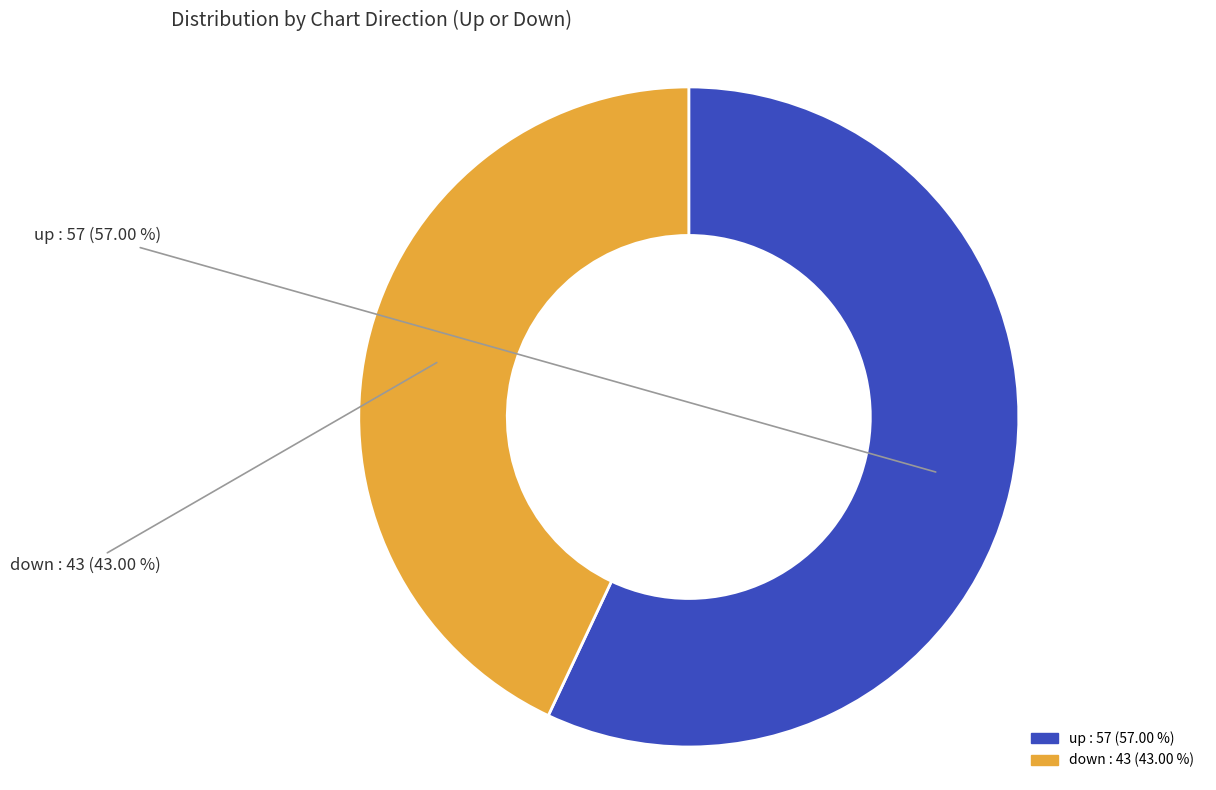

Is it true that down is 49% of the pie?

False